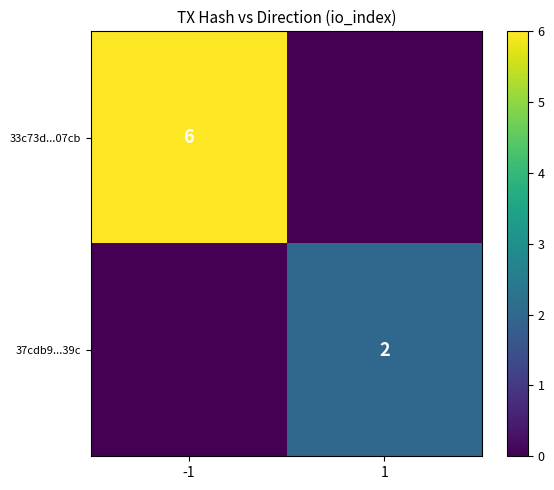

Is the value of 33c73d...07cb at -1 greater than the value of 37cdb9...39c at 1?

Yes